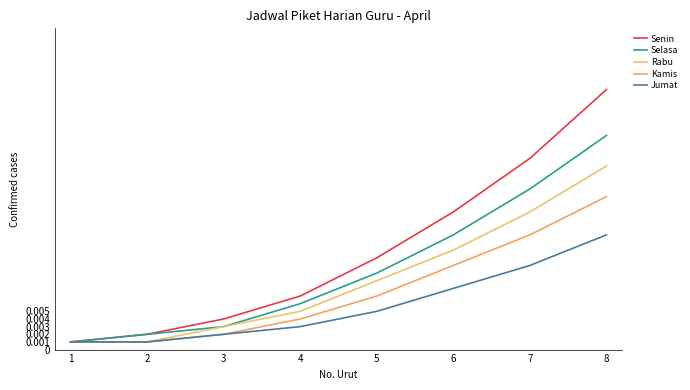

True or false: Senin has more than 0 interior local peaks.

False